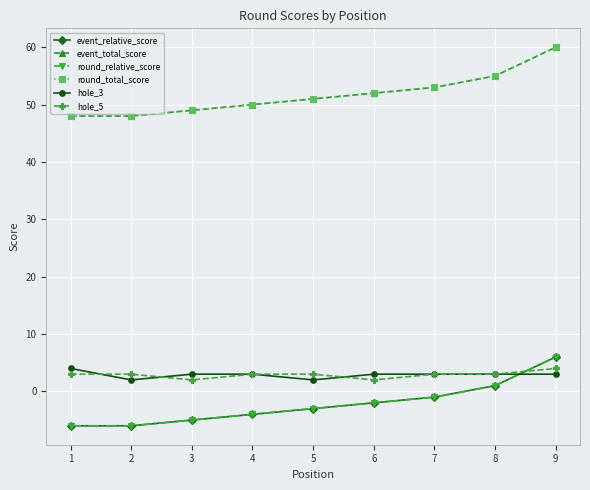

The hole_5 series shows 5 at 2. True or false?

False